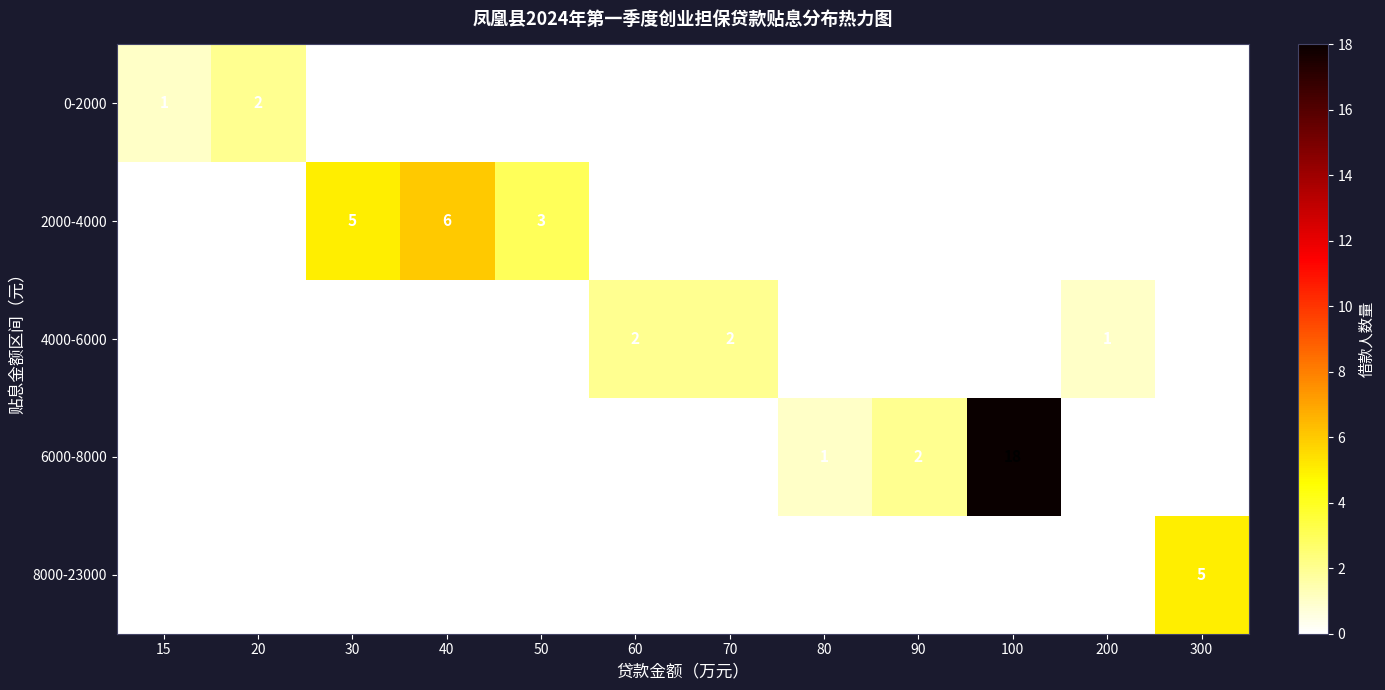

Between 40 and 200, which is larger?

40